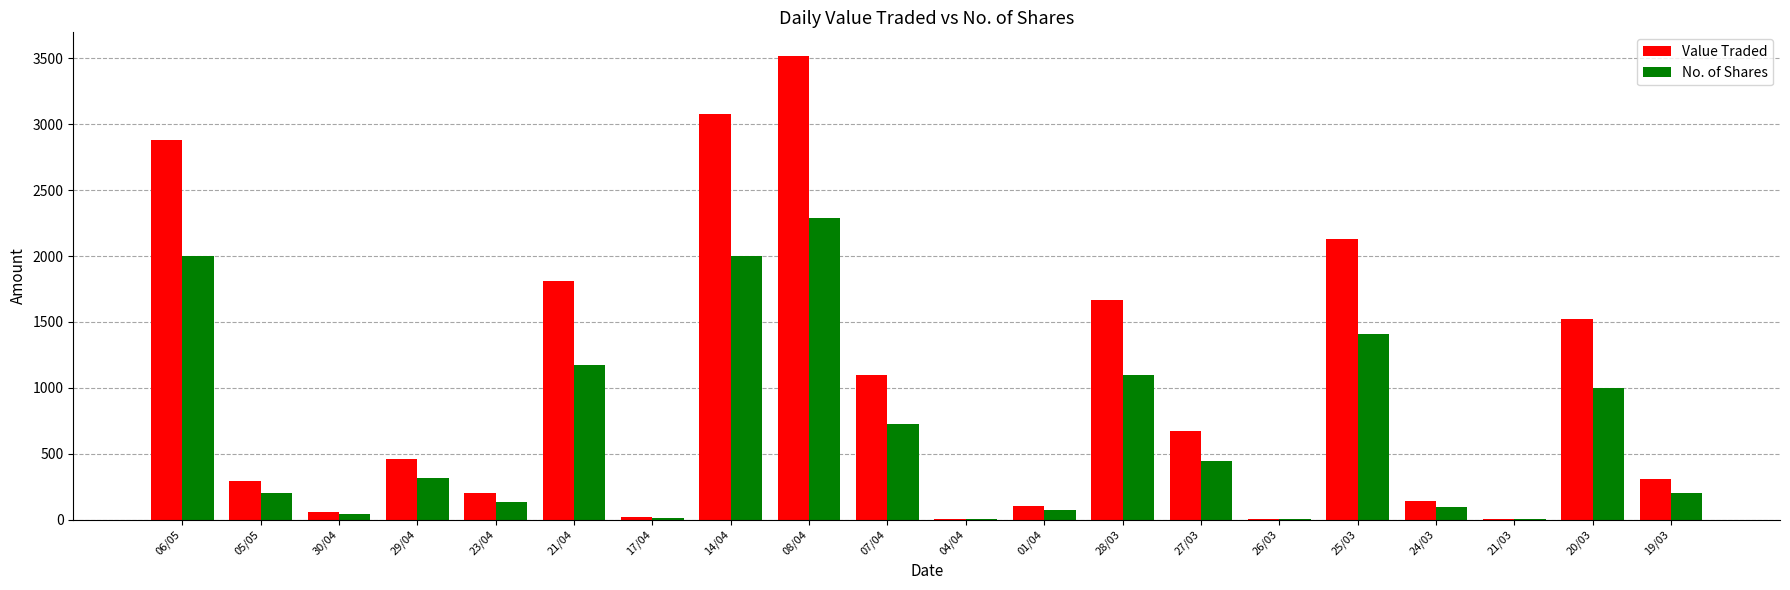

How many data points does each series have?

20